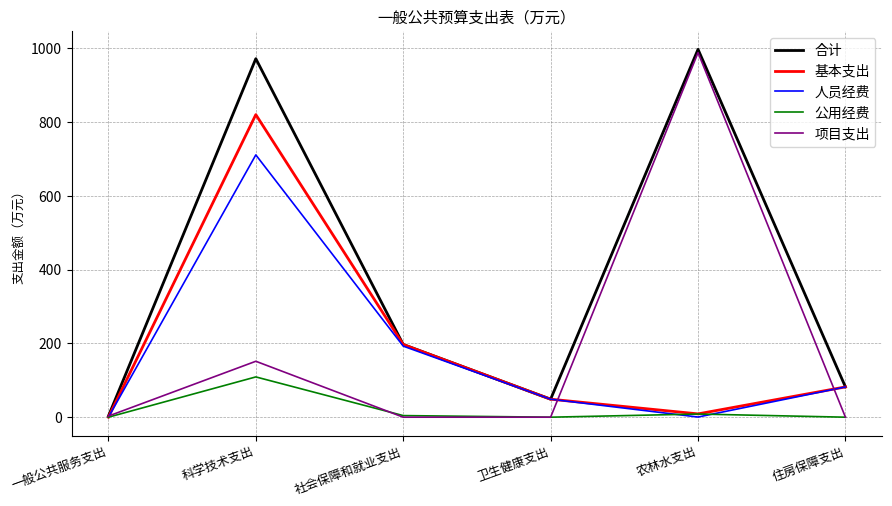

Which label corresponds to the largest value in the chart?

农林水支出